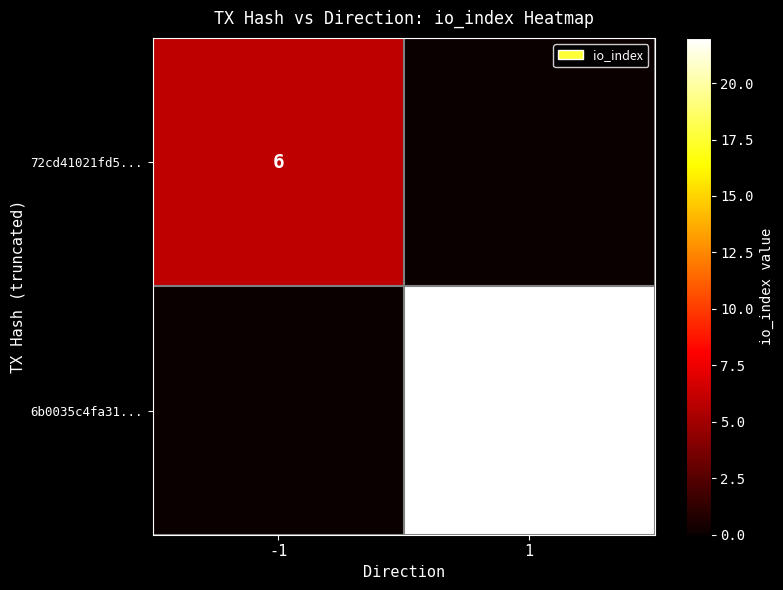

Is the value of 6b0035c4fa31... at 1 greater than the value of 72cd41021fd5... at -1?

Yes